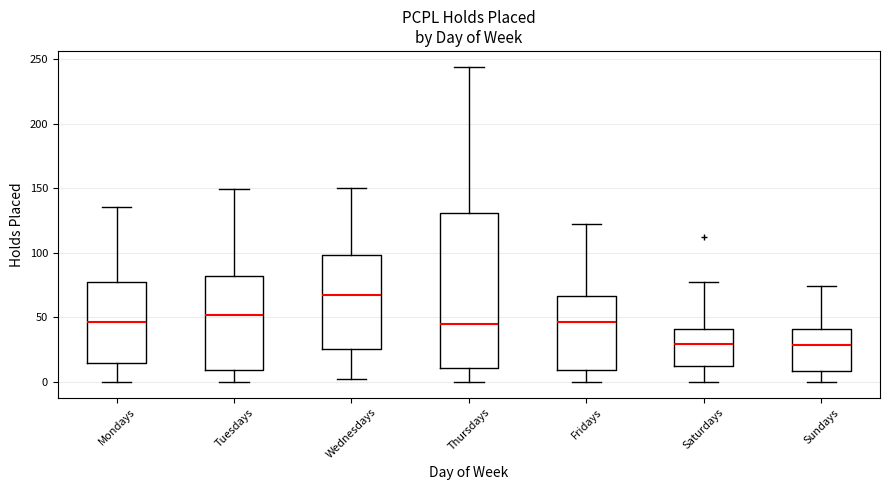

Reading left to right, read every box against the y-axis: the position of its median line, the range the box covers, and the ends of its whiskers. The values are not printed on the chart, so give them approximately, as read against the axis.

Mondays: median 45, box 15 to 75, whiskers 0 to 135
Tuesdays: median 50, box 10 to 80, whiskers 0 to 150
Wednesdays: median 65, box 25 to 100, whiskers 0 to 150
Thursdays: median 45, box 10 to 130, whiskers 0 to 245
Fridays: median 45, box 10 to 65, whiskers 0 to 120
Saturdays: median 30, box 10 to 40, whiskers 0 to 75
Sundays: median 30, box 10 to 40, whiskers 0 to 75